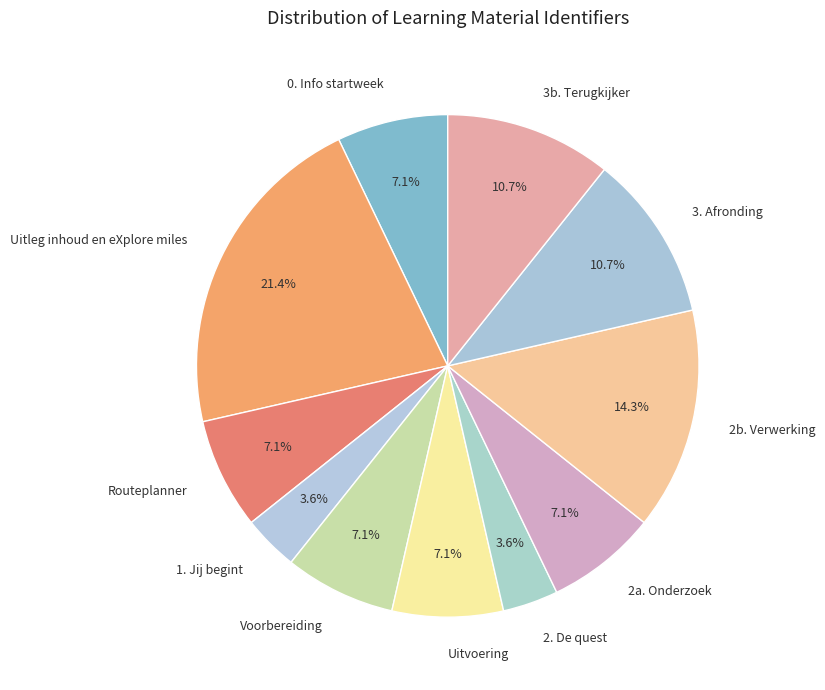

To the nearest percent, what is the average slice percentage?

9%